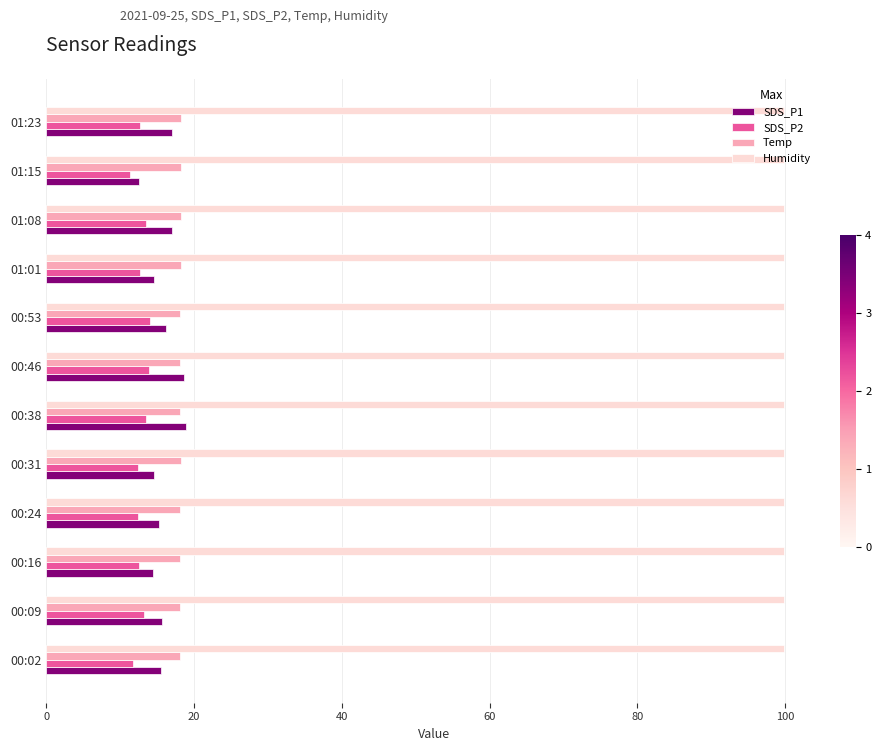

What is the difference between the maximum and minimum values in the Temp series?

0.1